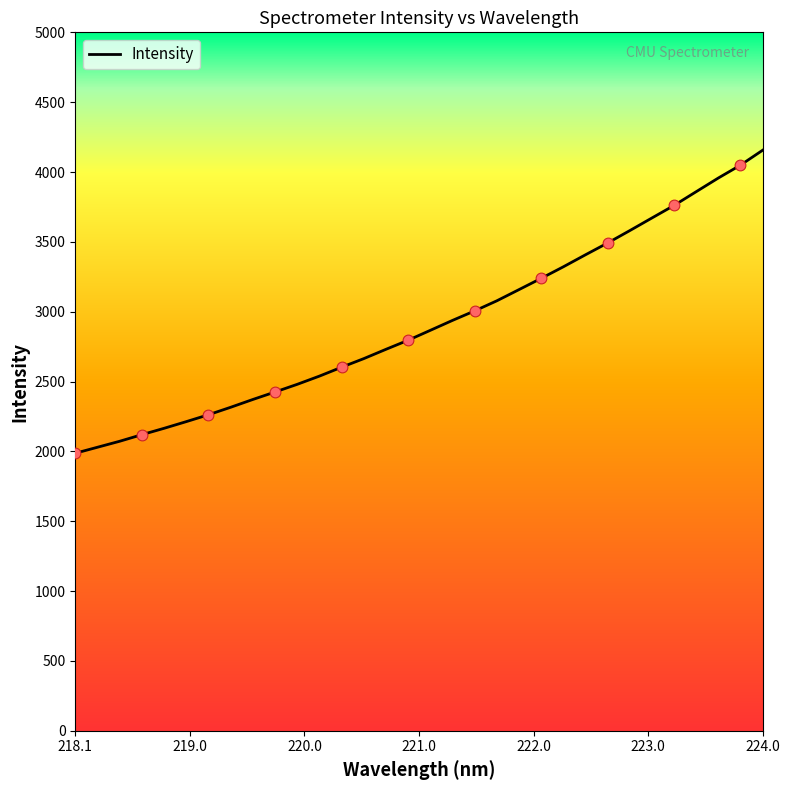

What is the maximum value shown in the chart?

4155.9